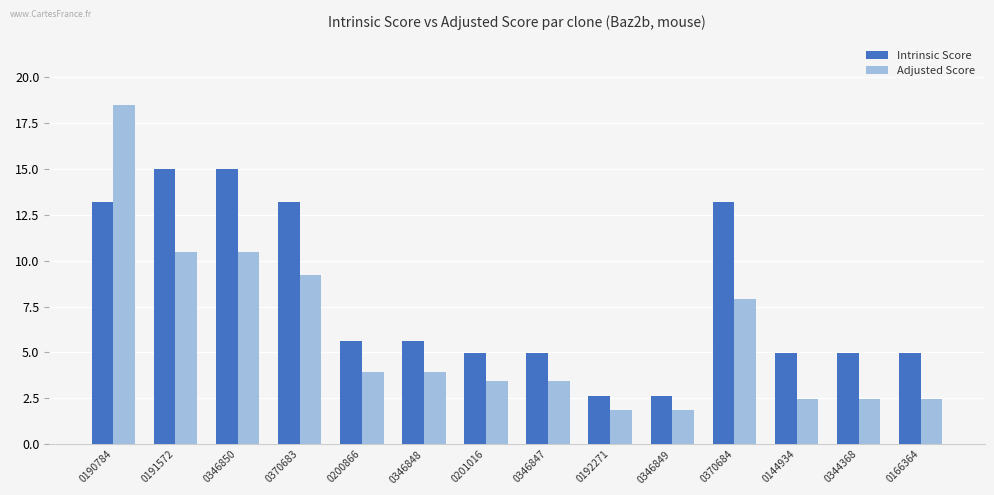

How many data points does each series have?

14